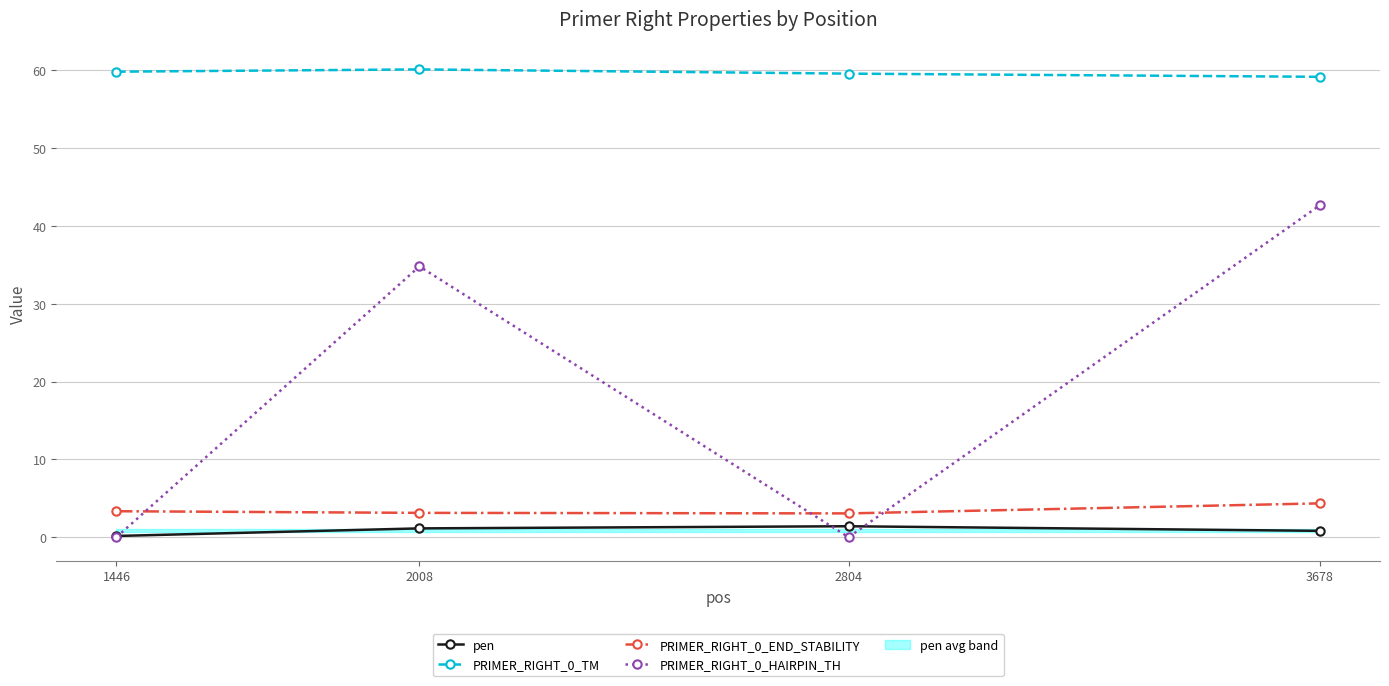

How many lines are shown in the chart?

4